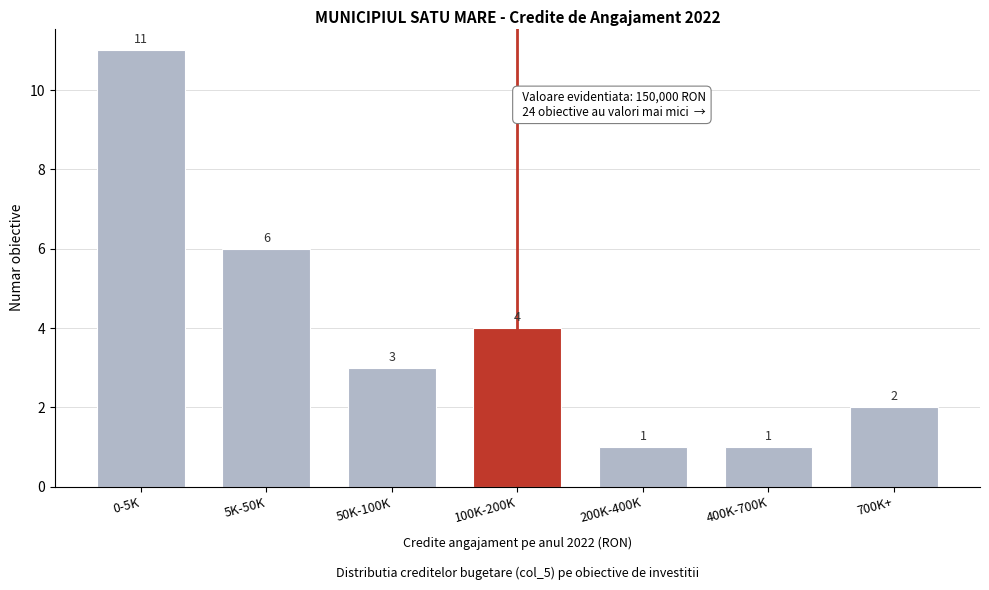

Reading left to right, extract all data points from this chart.

0-5K=11	5K-50K=6	50K-100K=3	100K-200K=4	200K-400K=1	400K-700K=1	700K+=2